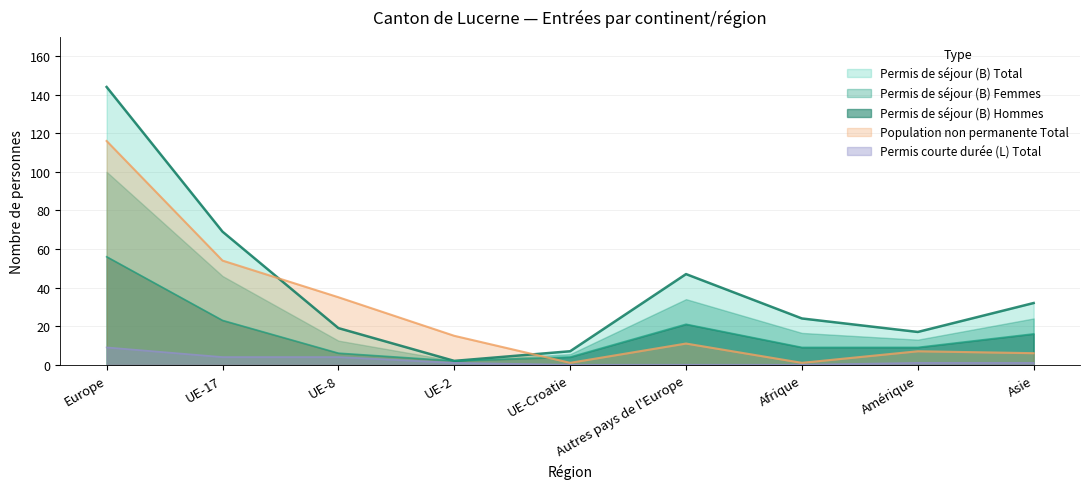

True or false: Permis de séjour (B) Total and Permis courte durée (L) Total intersect in this chart.

False